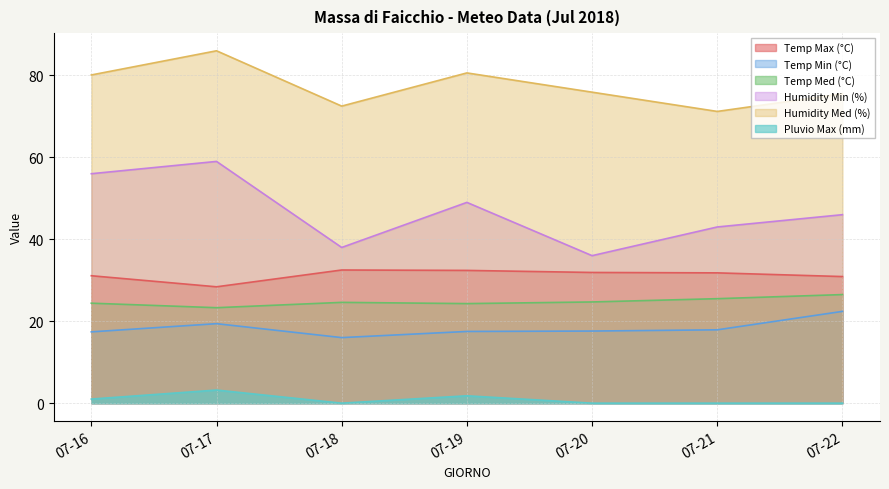

What value does the Temp Med (°C) series have at 07-21?

25.5